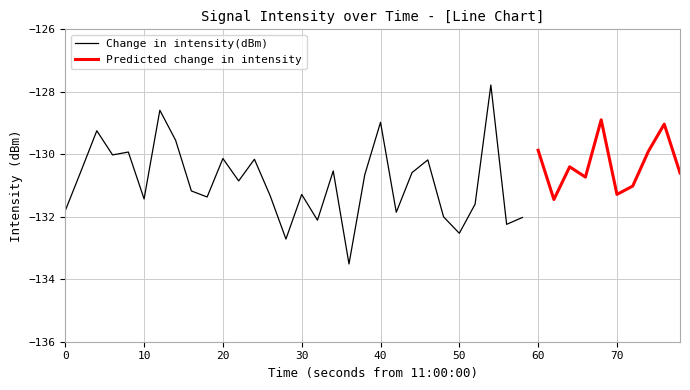

Where does the data first go above -130?

2